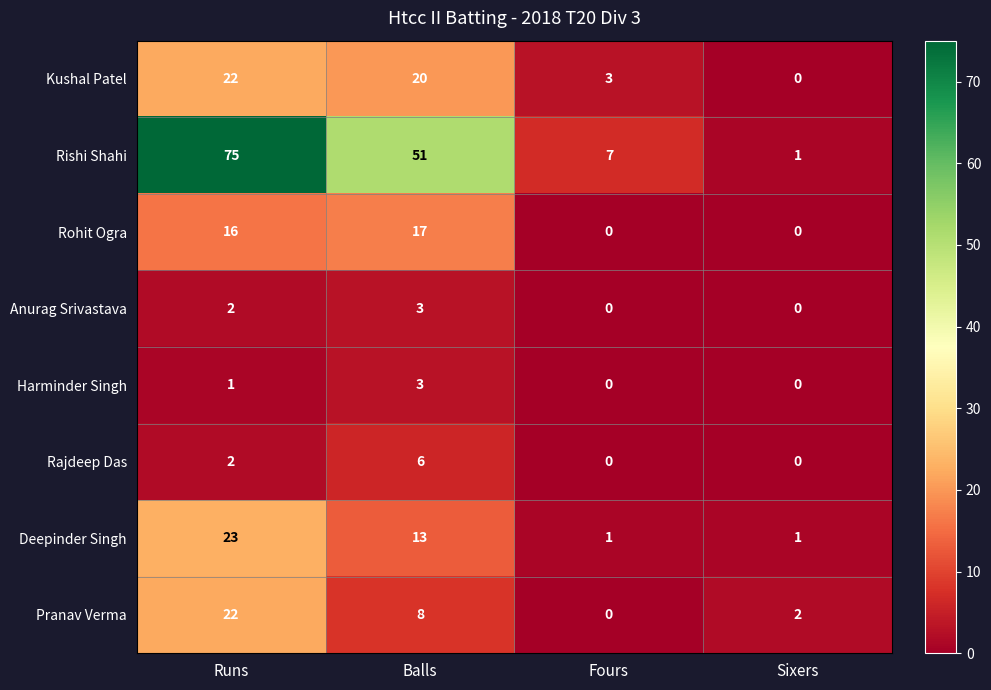

Is it true that Anurag Srivastava equals 3 at Runs?

False